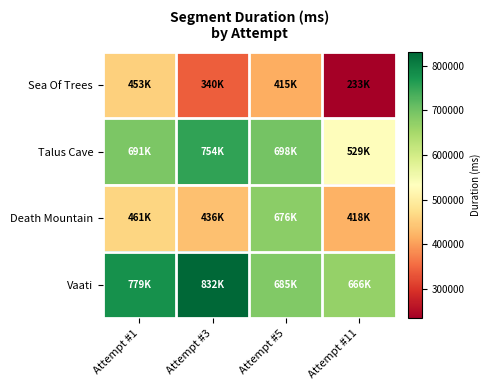

What is the maximum value shown in the chart?

832030